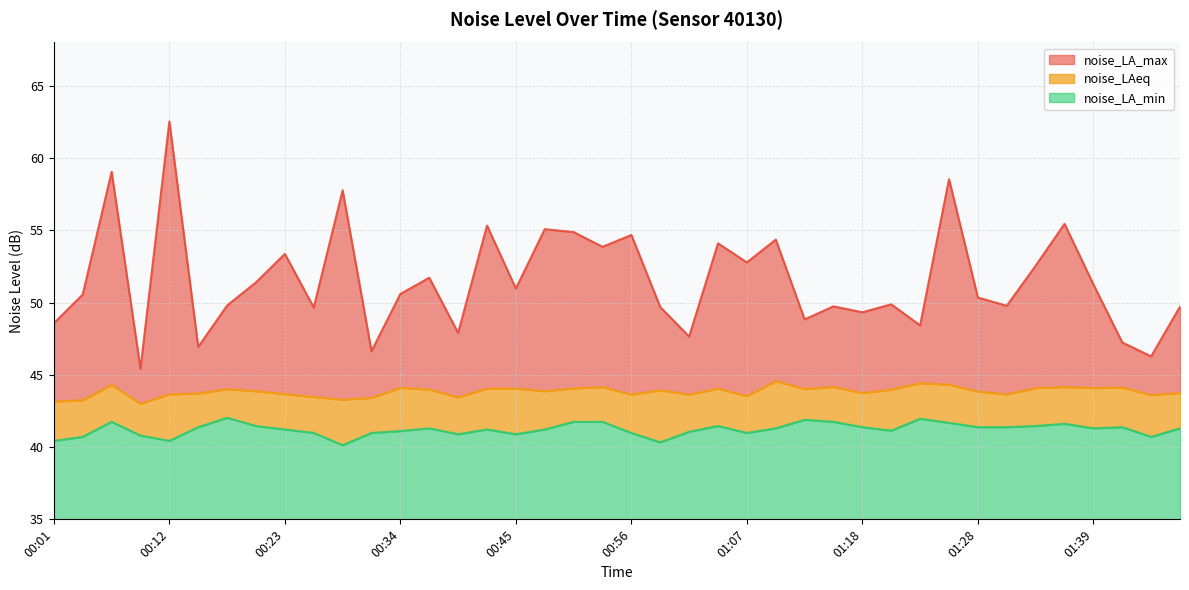

Which series changed the most between 00:42 and 01:07?

noise_LA_max